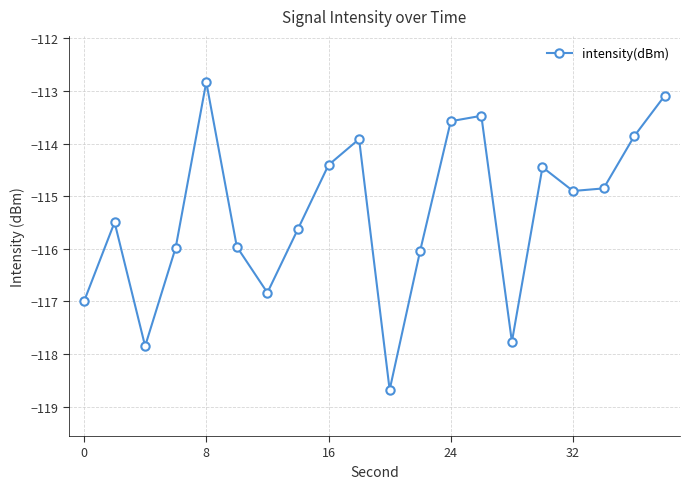

What is the value of the 6th point from the left?

-116.0